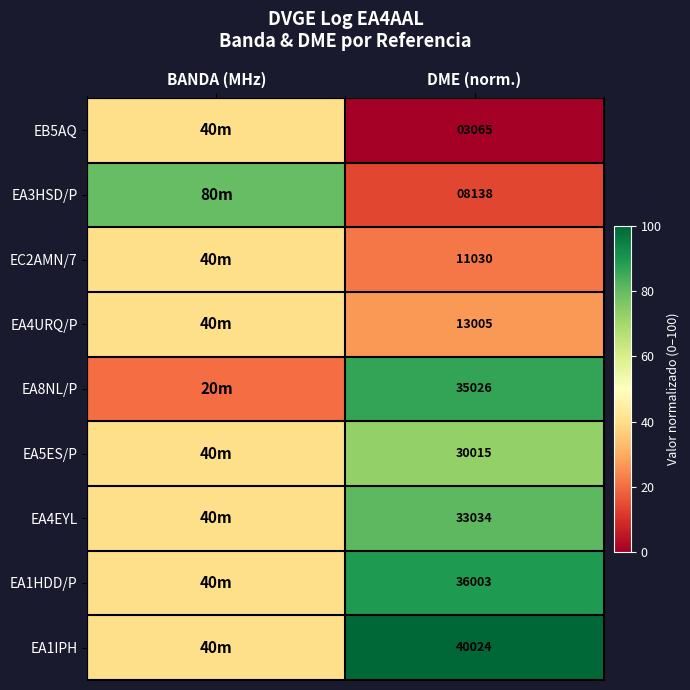

Between DME (norm.) and BANDA (MHz), which is larger?

BANDA (MHz)